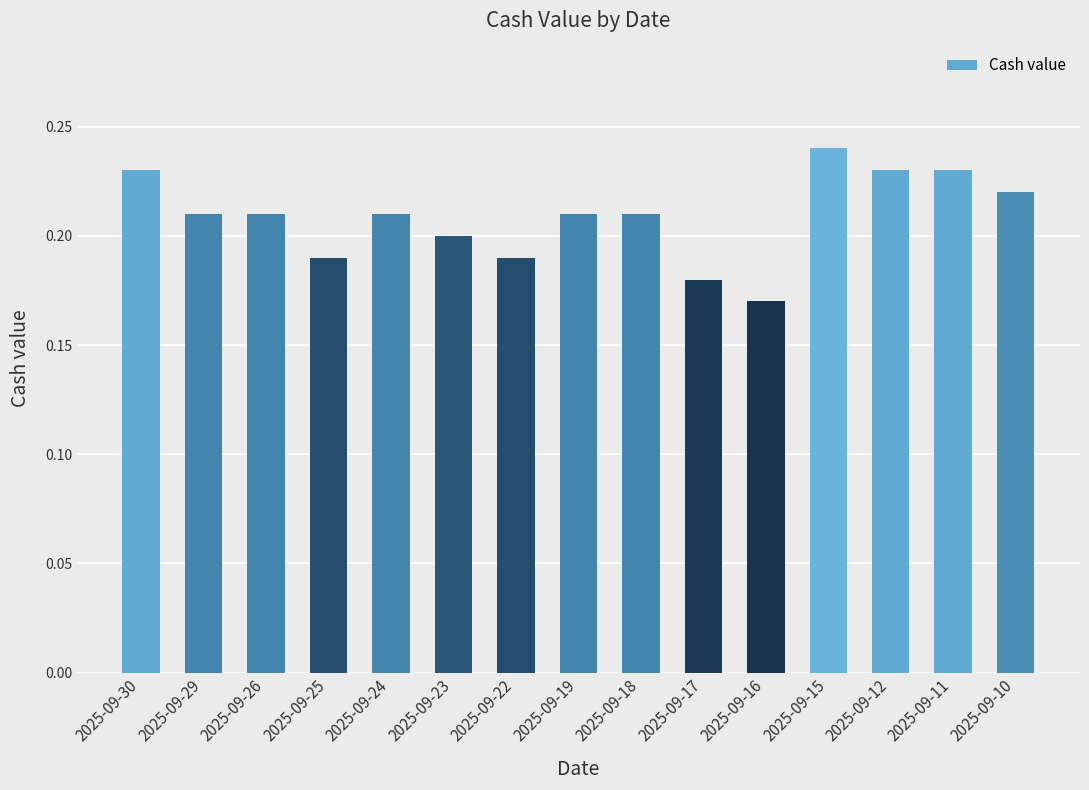

How many values are between 0 and 1?

15